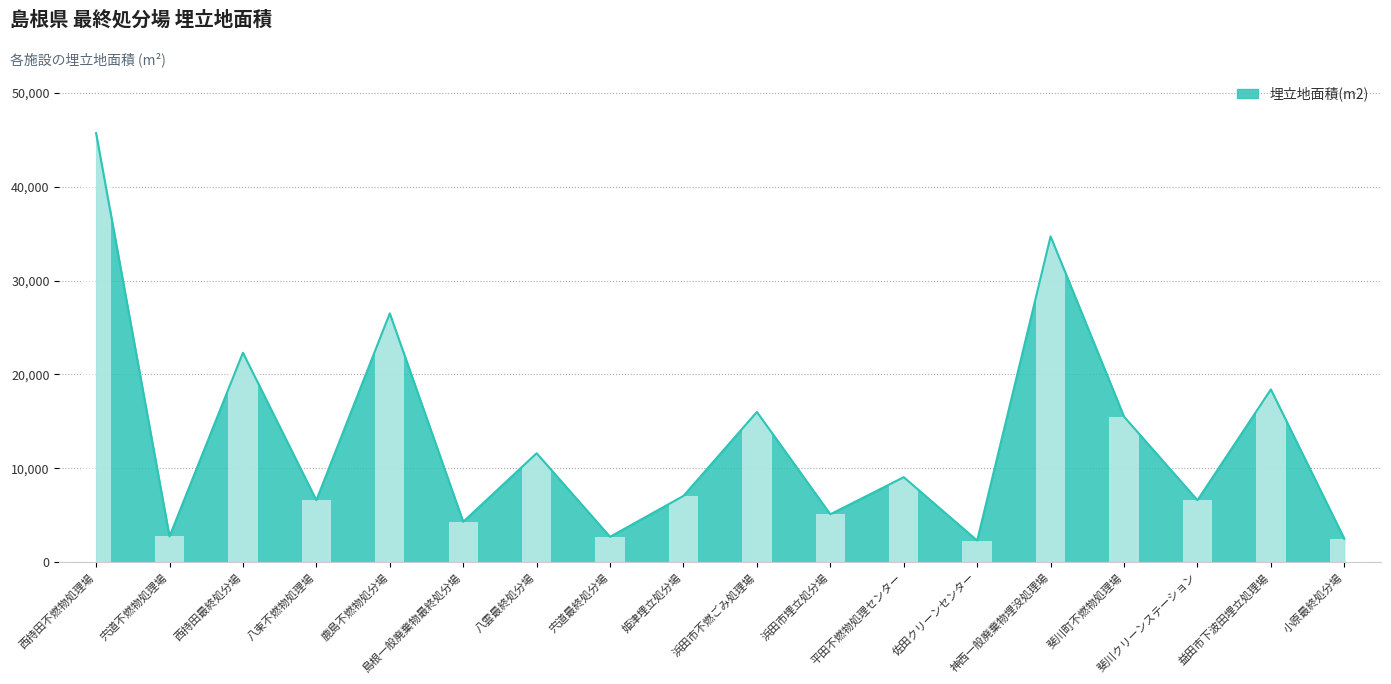

Which label corresponds to the smallest value in the chart?

佐田クリーンセンター